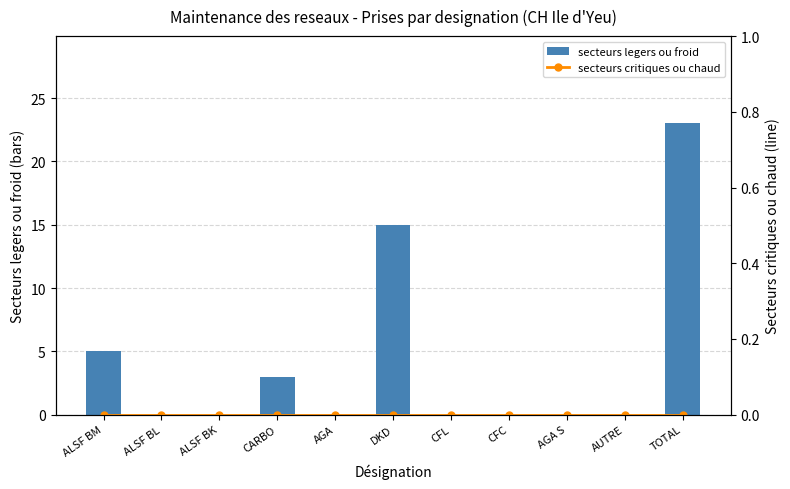

What is the approximate value of secteurs legers ou froid at DKD?

15